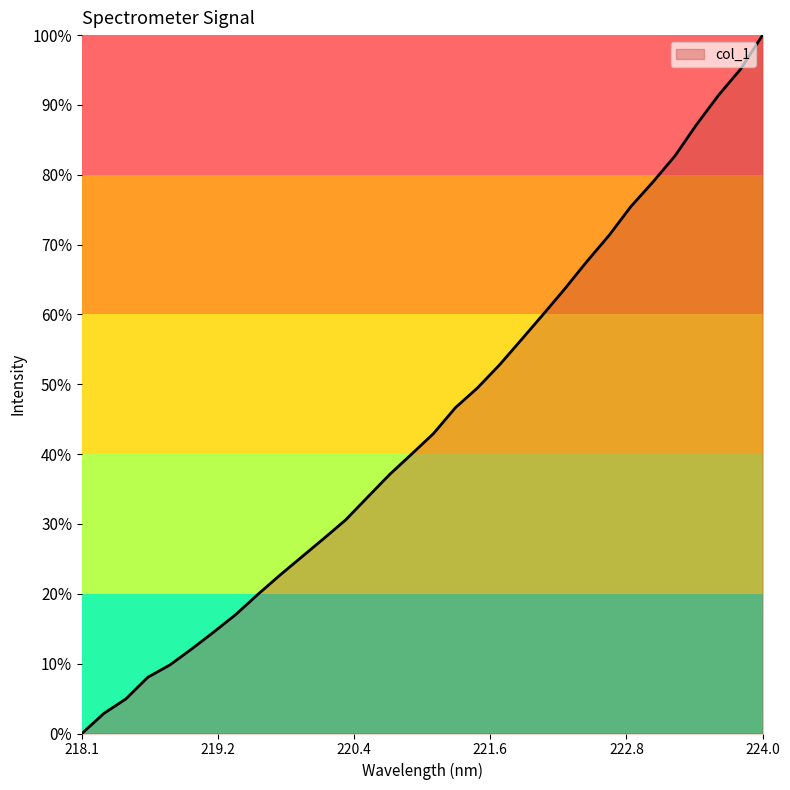

Does the chart display data point markers on the line(s)?

No